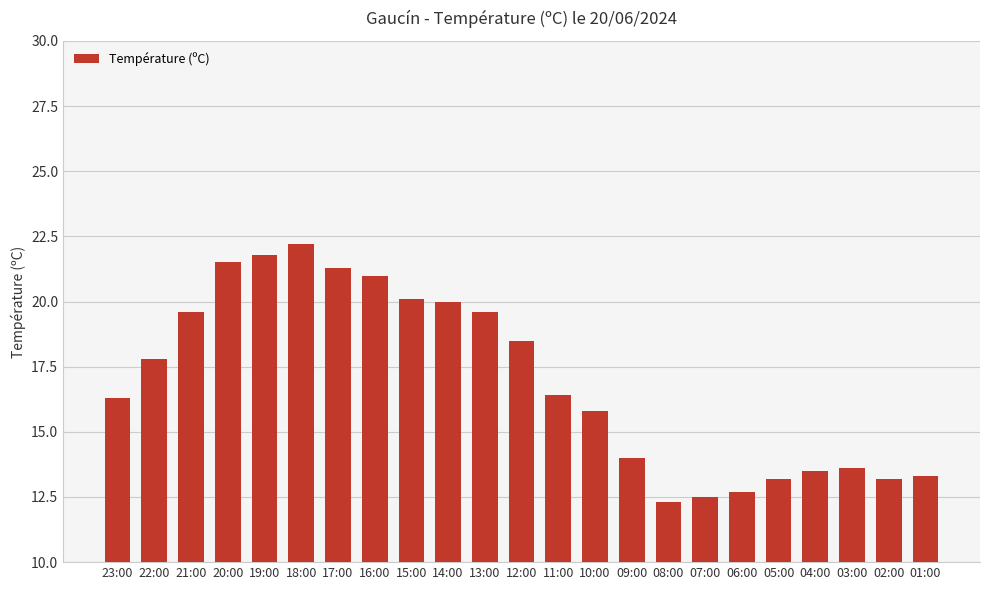

What is the smallest value displayed?

12.3